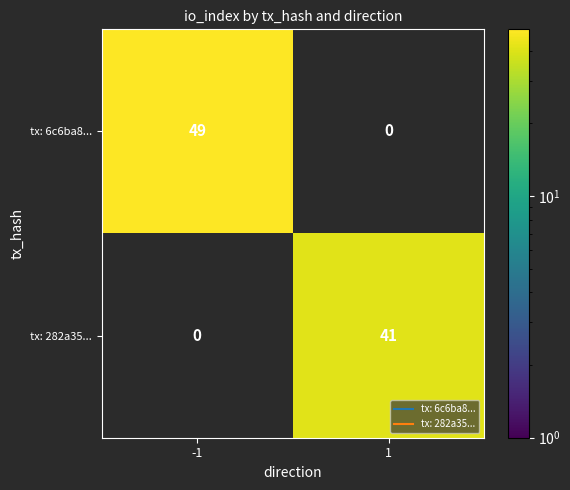

Which series has the largest range (max minus min)?

tx: 6c6ba8...